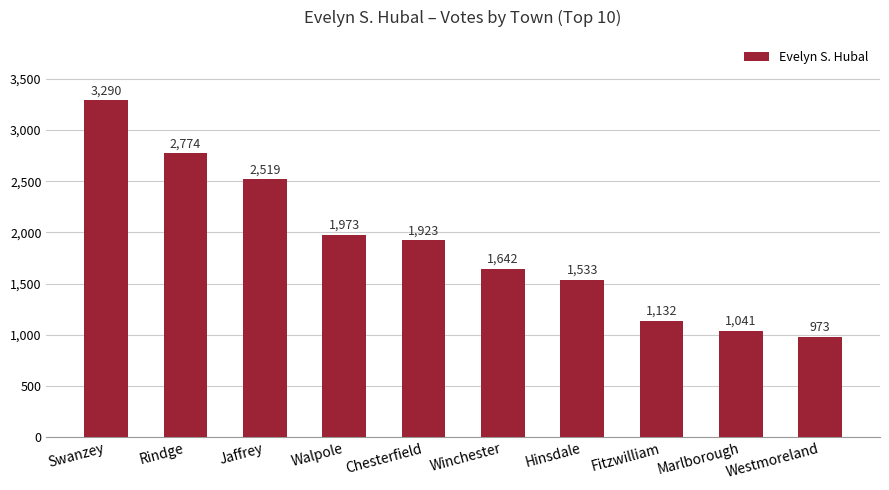

List the labels in order of value, smallest first.

Westmoreland, Marlborough, Fitzwilliam, Hinsdale, Winchester, Chesterfield, Walpole, Jaffrey, Rindge, Swanzey